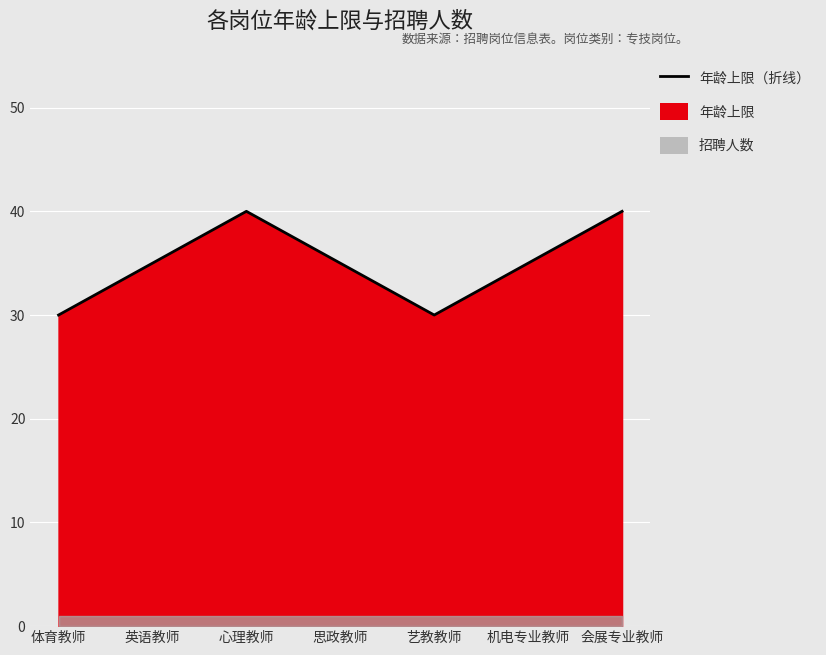

What position from the right is 会展专业教师?

1